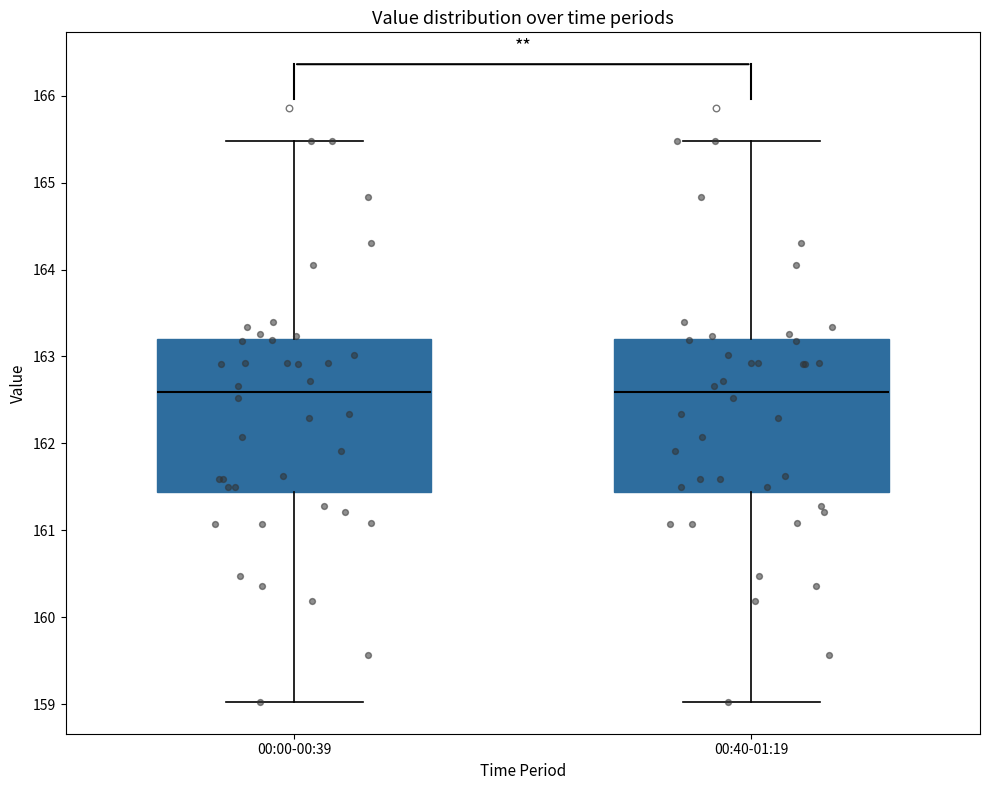

Reading left to right, read every box against the y-axis: the position of its median line, the range the box covers, and the ends of its whiskers. The values are not printed on the chart, so give them approximately, as read against the axis.

00:00-00:39: median 162.6, box 161.4 to 163.2, whiskers 159.0 to 165.5
00:40-01:19: median 162.6, box 161.4 to 163.2, whiskers 159.0 to 165.5